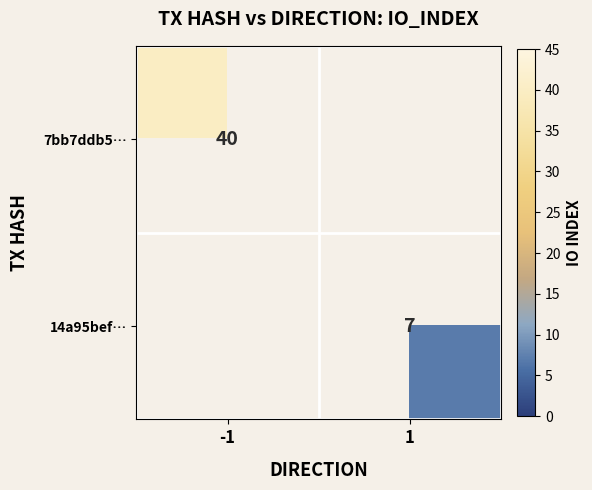

The 7bb7ddb5… series shows 26 at -1. True or false?

False